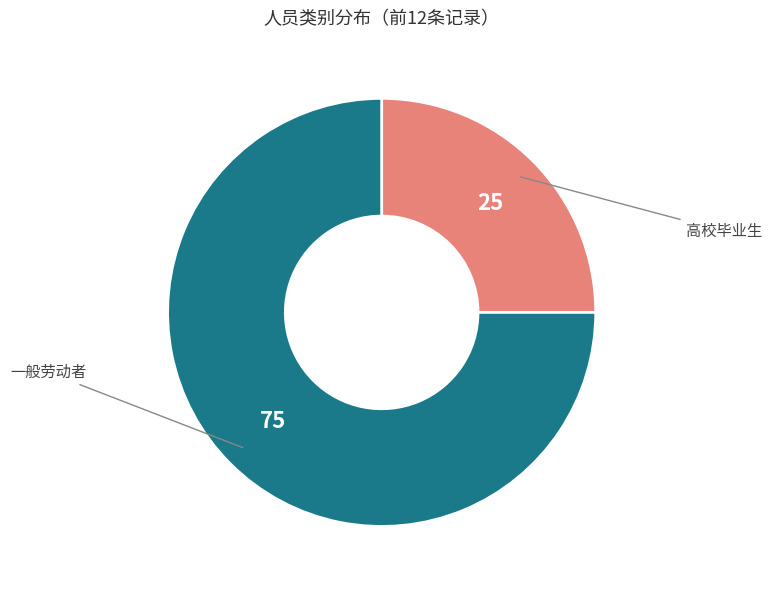

Is there a majority slice in this chart?

Yes